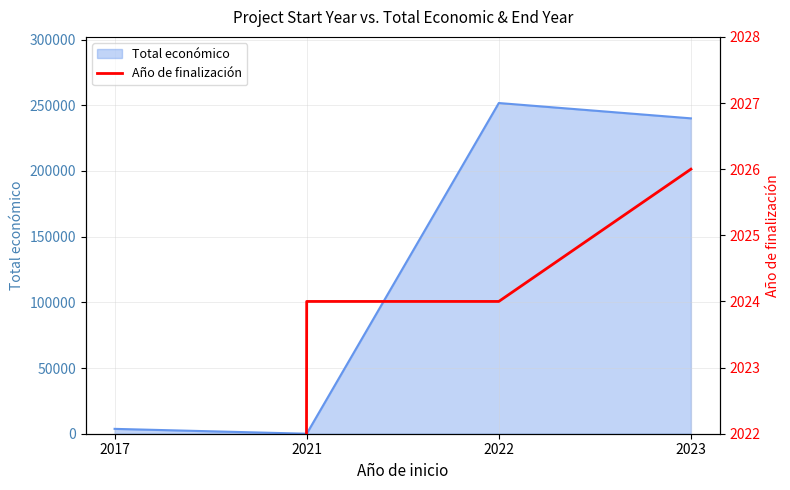

What is the highest value of the Total económico series?

251662